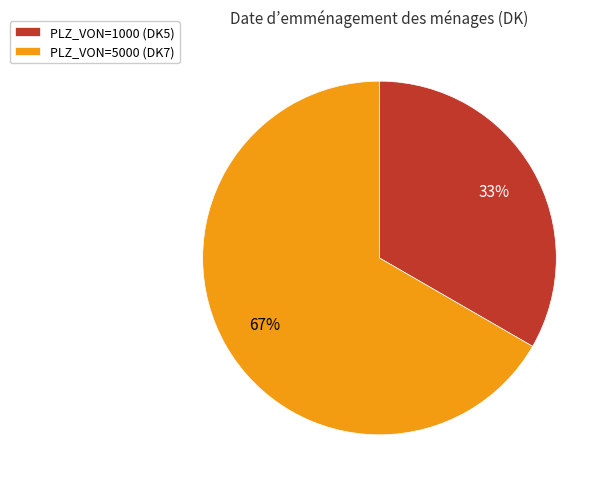

How many segments does this pie chart have?

2